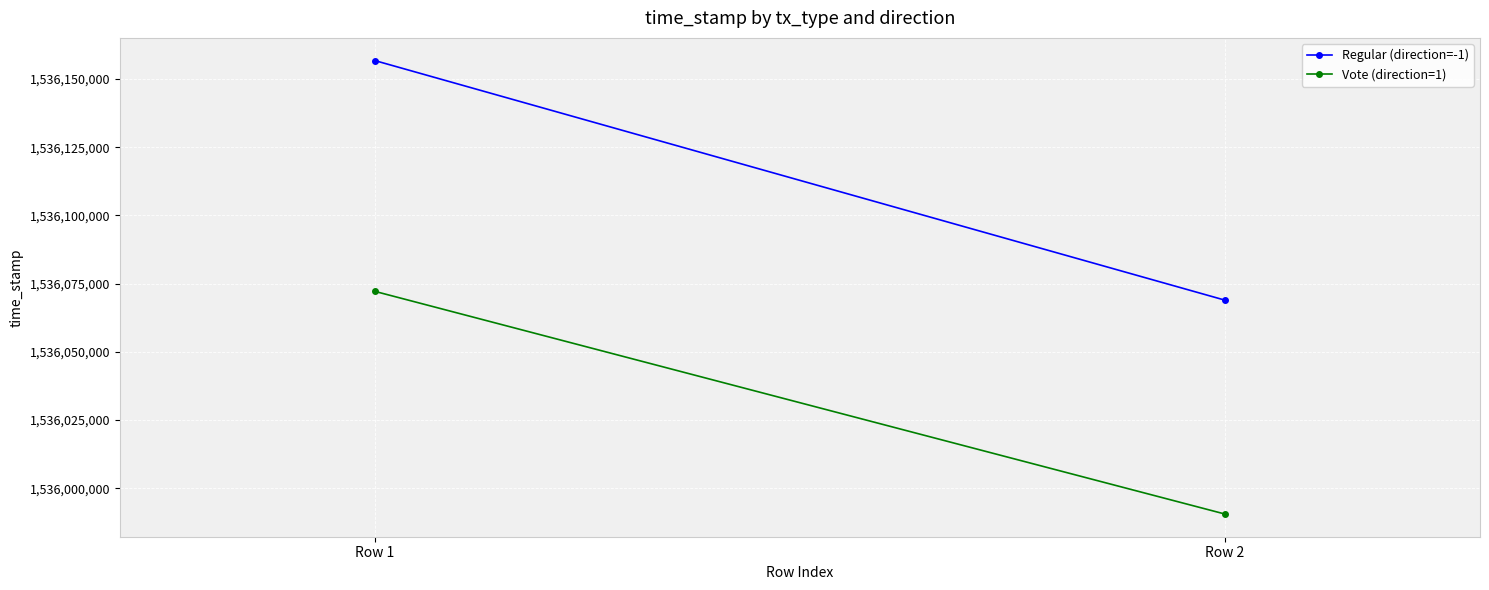

Which series changed the most between Row 1 and Row 2?

Regular (direction=-1)